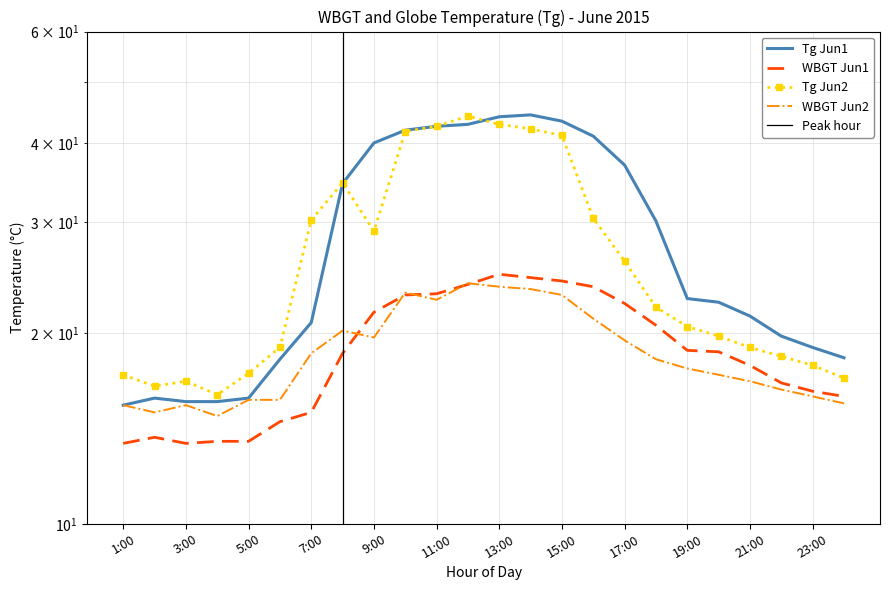

True or false: Tg_Jun2 and WBGT_Jun2 cross at least once.

False